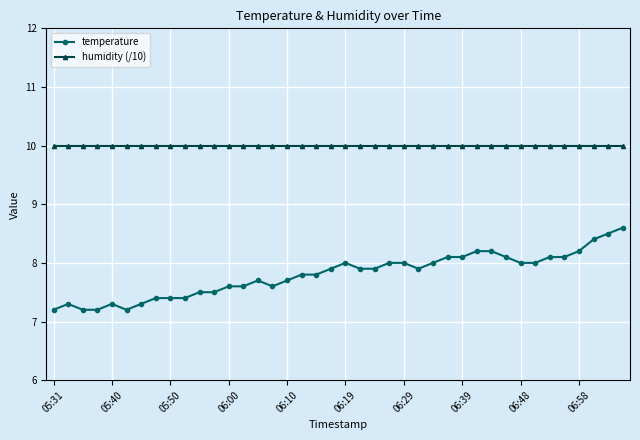

Which series has the largest total across all categories?

humidity (/10)